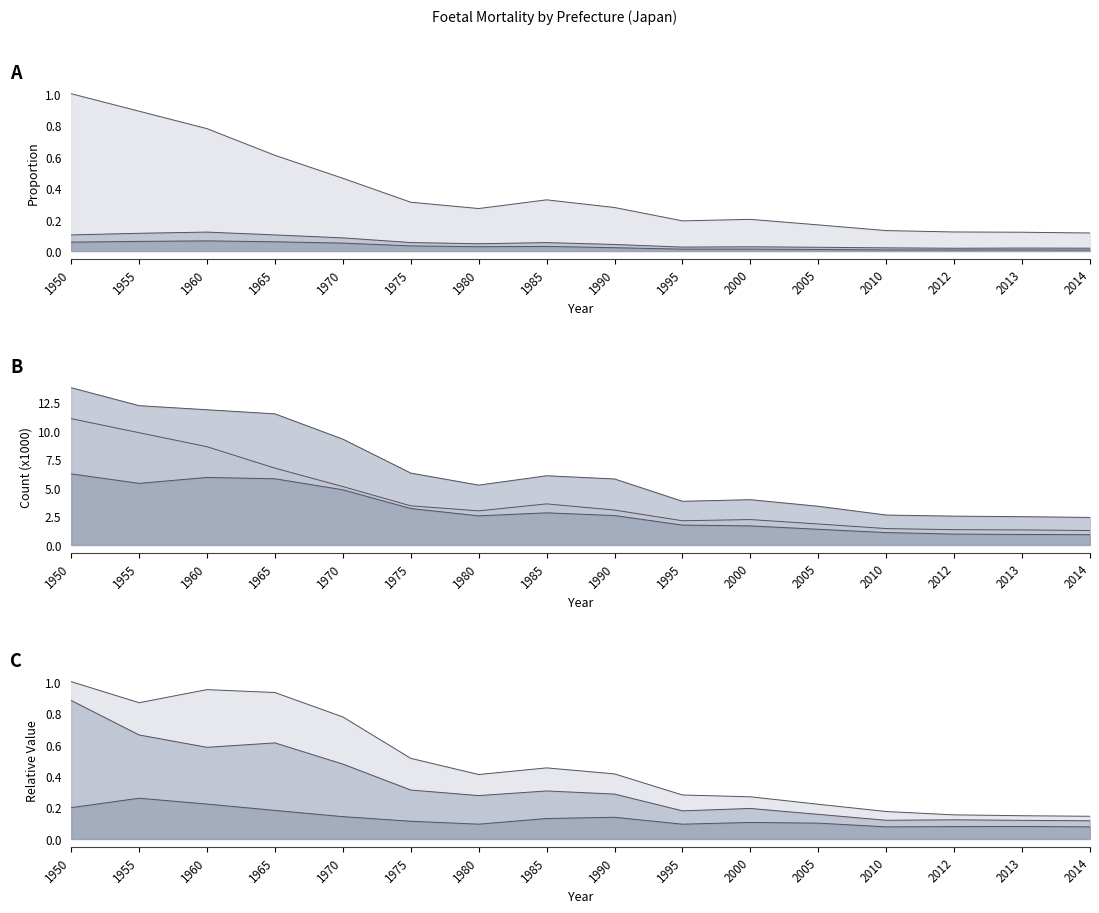

What is the sum of the Mid line values at 1970 and 2000?

0.7